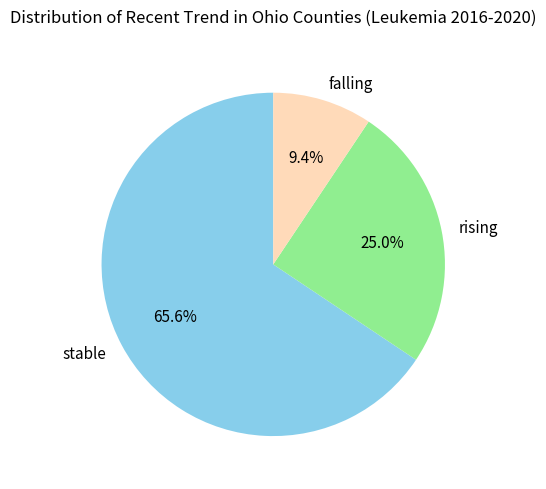

What is the total percentage of falling and rising?

34.4%